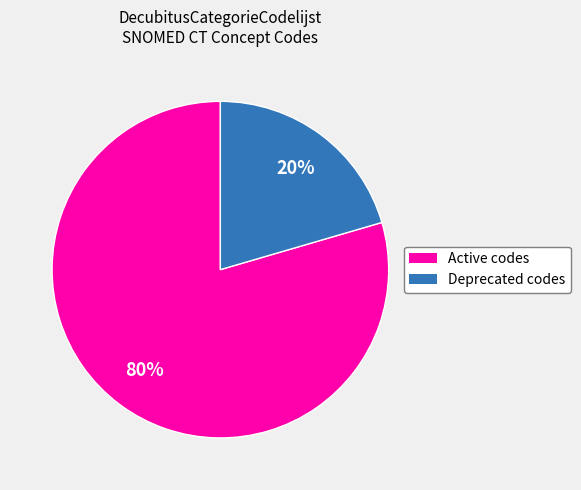

To the nearest percent, what is the average slice percentage?

50%